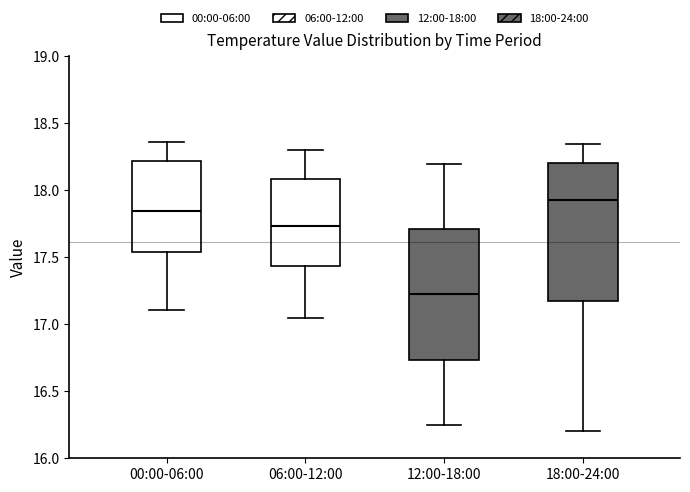

Reading left to right, transcribe this box plot: for each box, give where its median line is, the range the box spans, and where its two whiskers end, as read against the y-axis. The values are not printed on the chart, so give them approximately, as read against the axis.

00:00-06:00: median 17.85, box 17.55 to 18.20, whiskers 17.10 to 18.35
06:00-12:00: median 17.75, box 17.45 to 18.10, whiskers 17.05 to 18.30
12:00-18:00: median 17.25, box 16.75 to 17.70, whiskers 16.25 to 18.20
18:00-24:00: median 17.95, box 17.20 to 18.20, whiskers 16.20 to 18.35